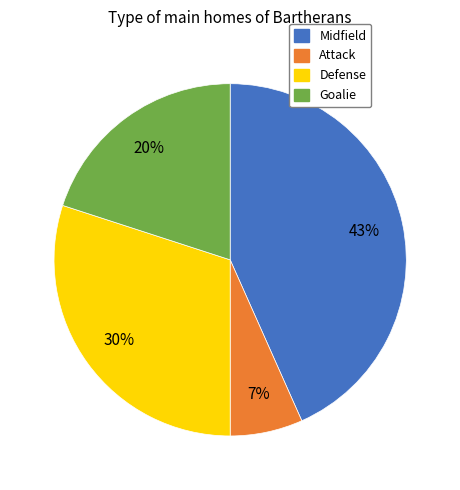

Is the sum of Defense and Midfield greater than half?

Yes